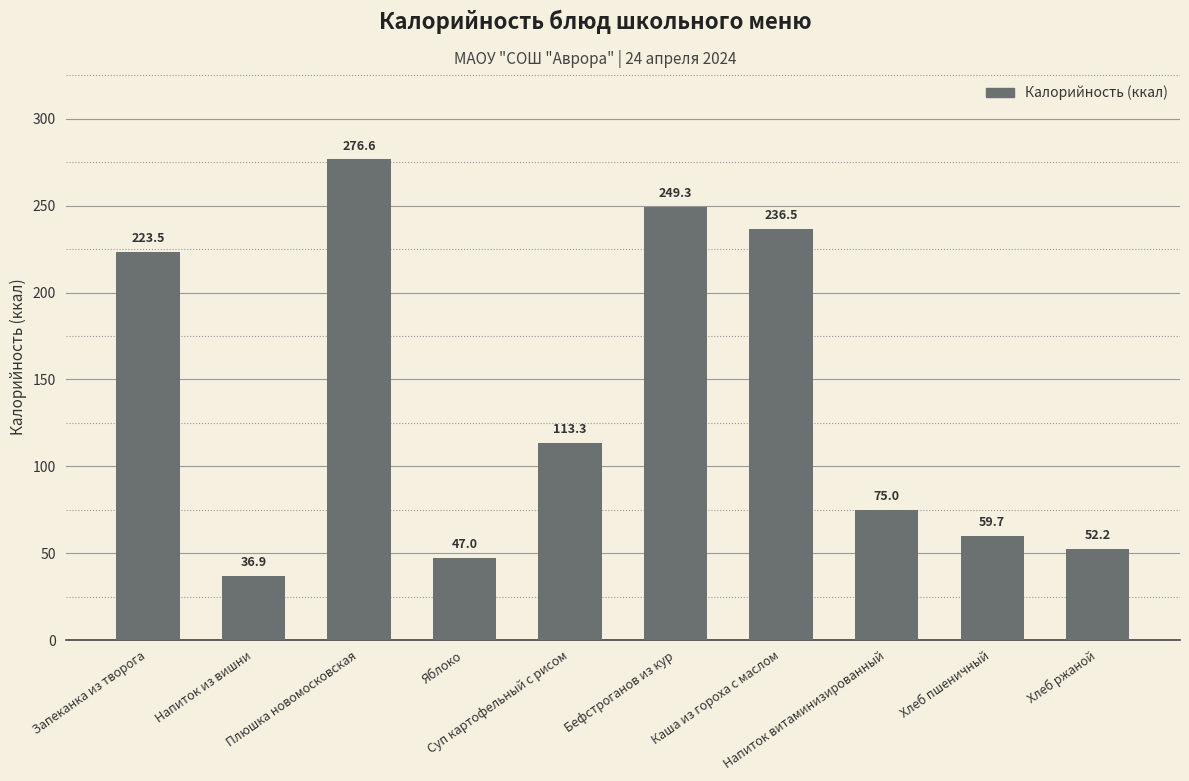

What is the difference between the maximum and second lowest values?

229.6